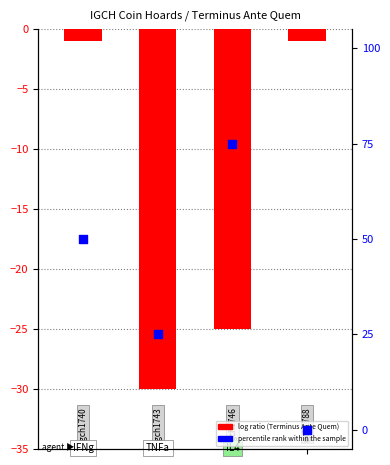

Which series has the widest spread of Y values?

percentile rank within the sample